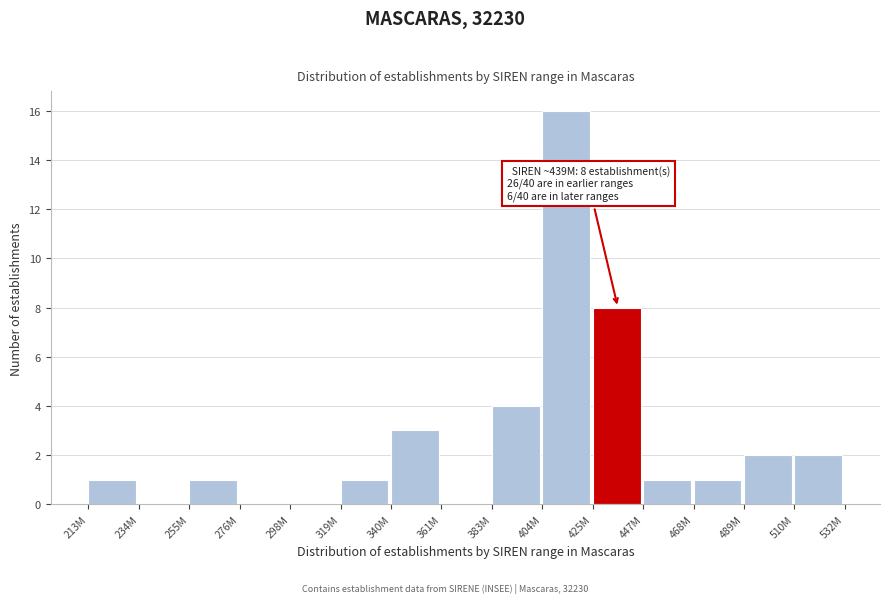

Reading right to left, transcribe all the data shown in this chart.

510M=2	489M=2	468M=1	447M=1	425M=8	404M=16	383M=4	361M=0	340M=3	319M=1	298M=0	276M=0	255M=1	234M=0	213M=1